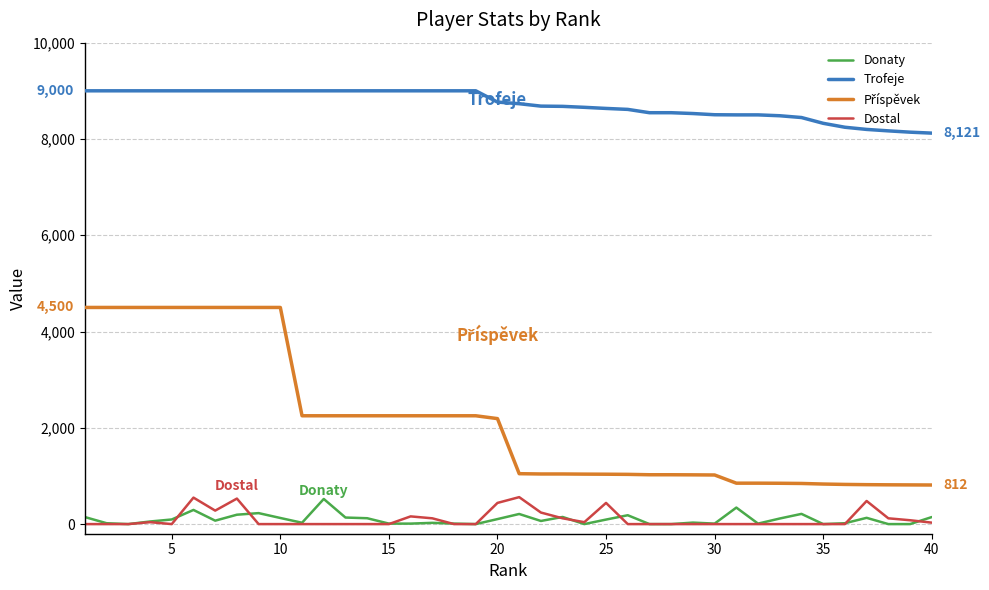

True or false: Dostal and Trofeje cross at least once.

False